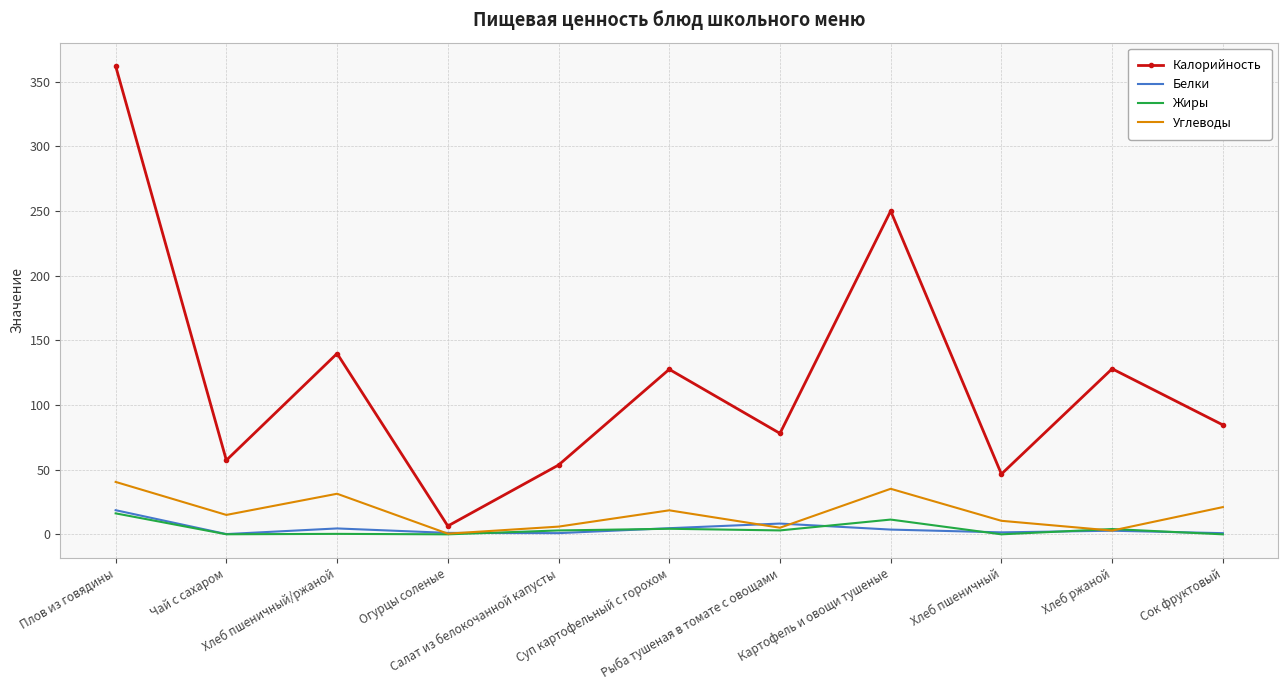

What is the total value across all series at Салат из белокочанной капусты?

63.5